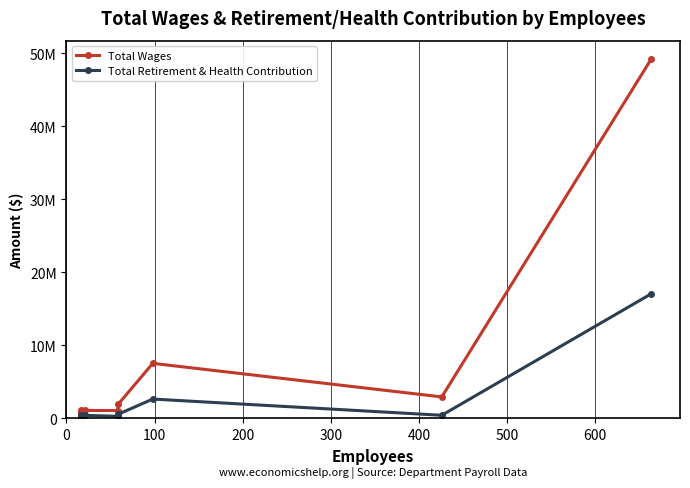

The Total Retirement & Health Contribution series shows 4615918 at 600. True or false?

False